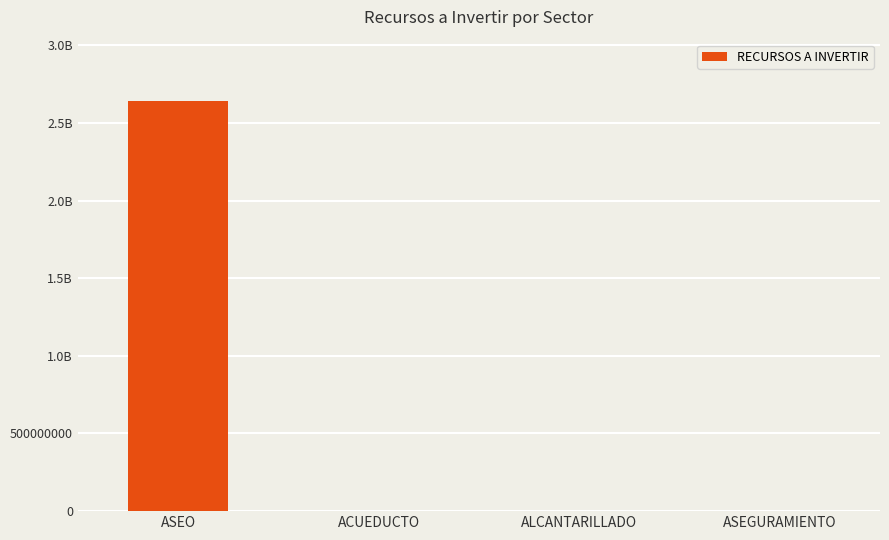

The value at ASEGURAMIENTO is 106. True or false?

True